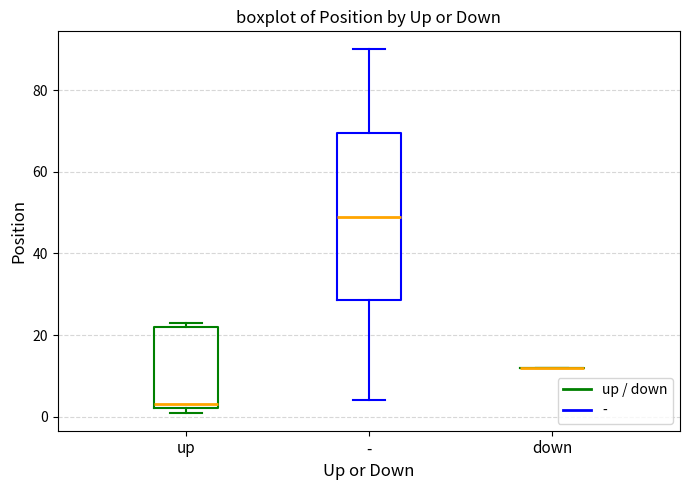

Where does the median line of the box for - sit on the y-axis? The values are not printed on the chart, so give them approximately, as read against the axis.

50